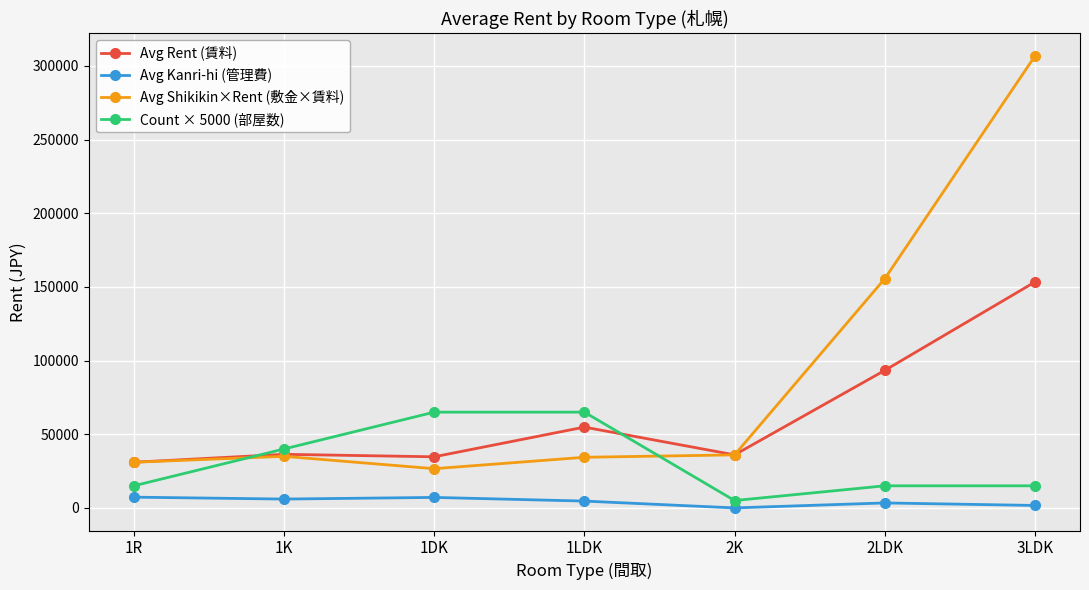

Is the value of Avg Shikikin×Rent (敷金×賃料) at 1LDK greater than the value of Avg Kanri-hi (管理費) at 2LDK?

Yes